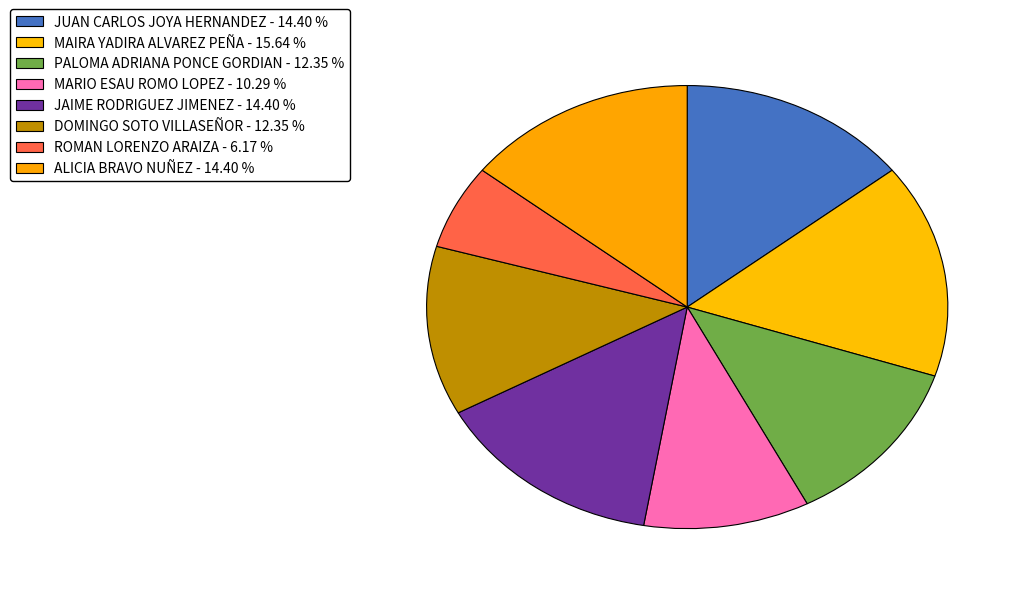

To the nearest percent, what percentage of the pie is MARIO ESAU ROMO LOPEZ?

10%